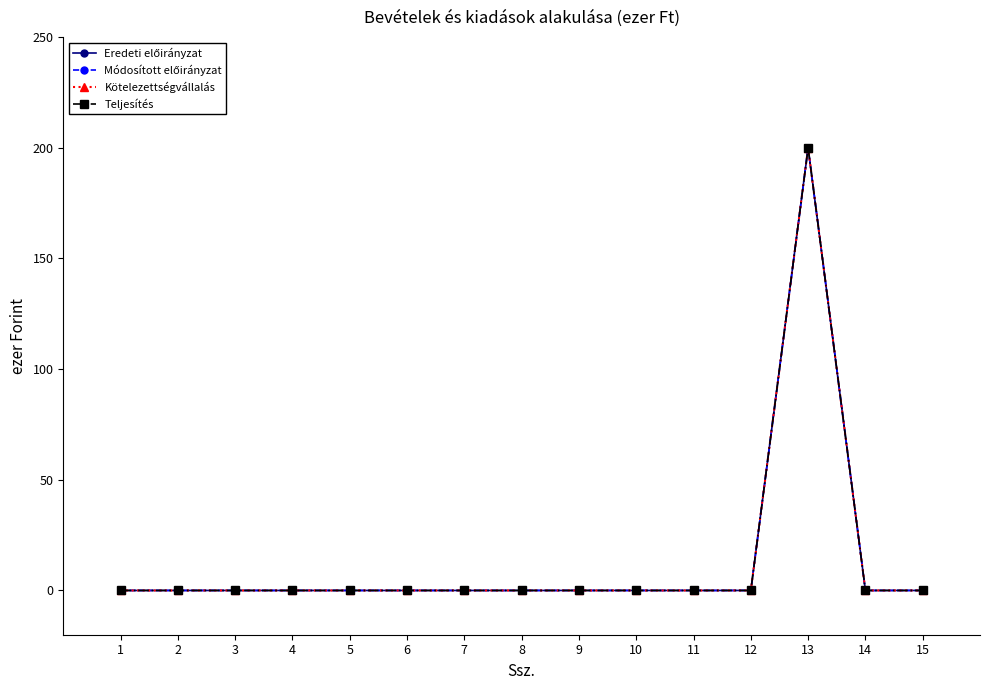

What is the sum of all Kötelezettségvállalás values?

200